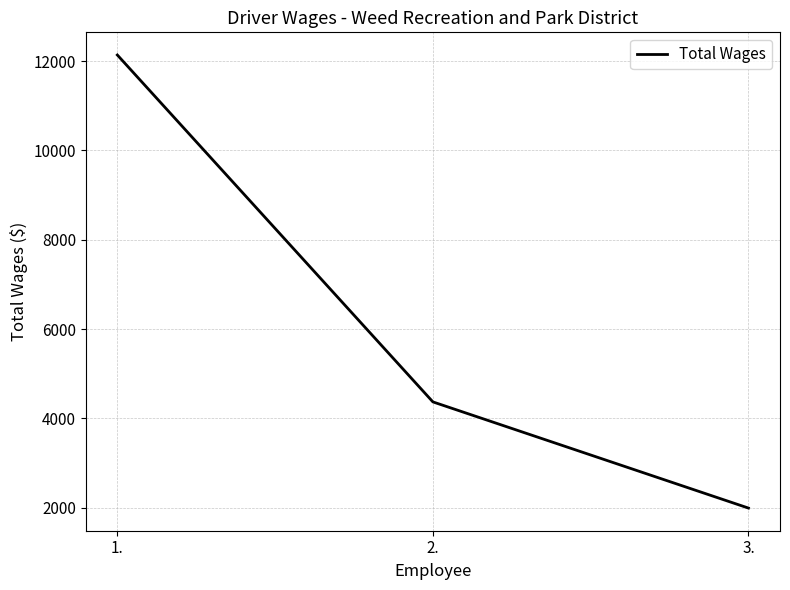

Which has a higher value, 2. or 1.?

1.